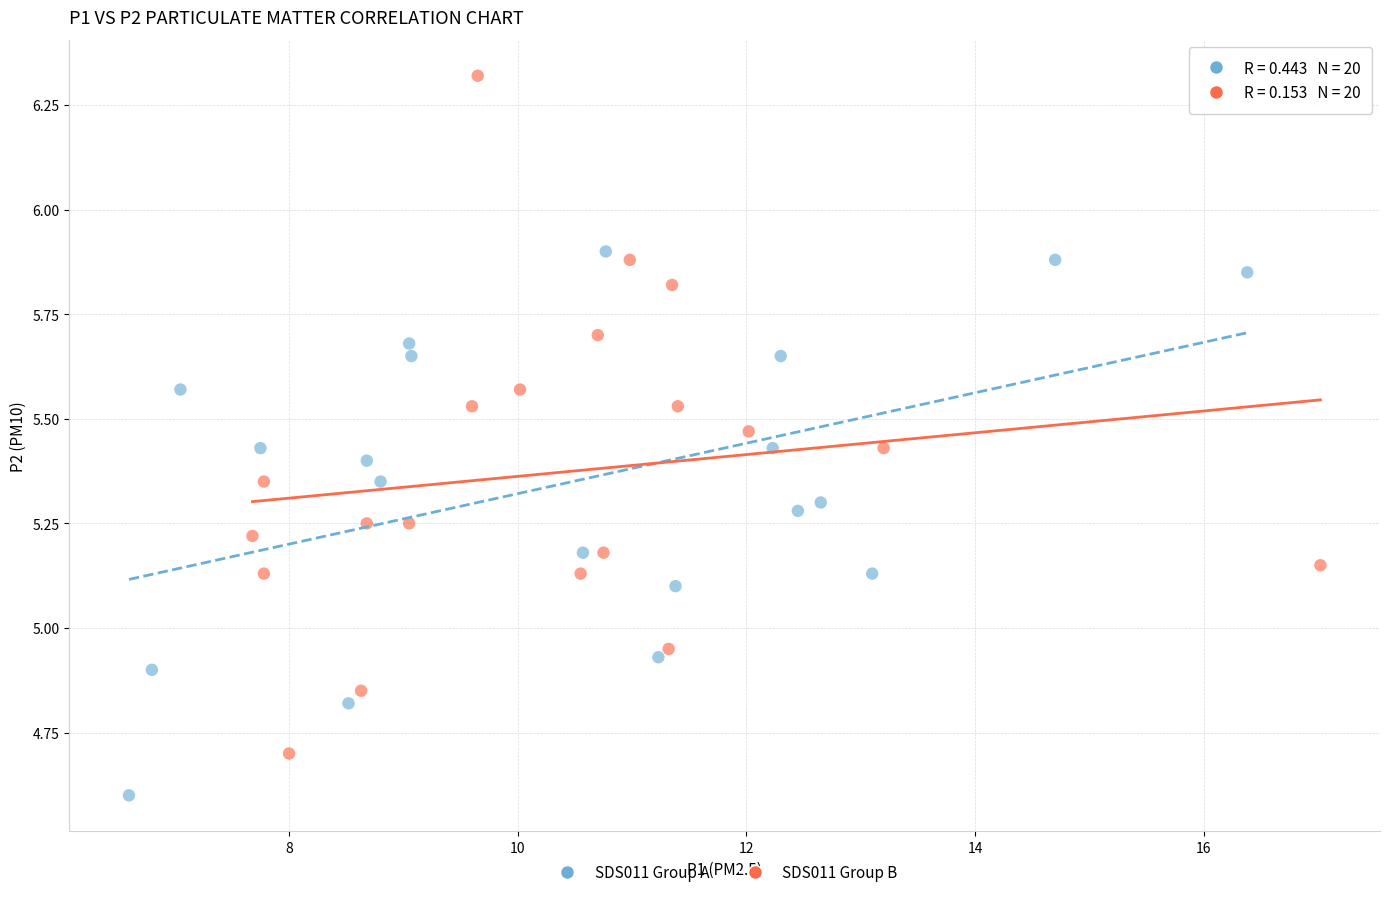

What are all the series names shown in the legend?

SDS011 Group A, SDS011 Group B